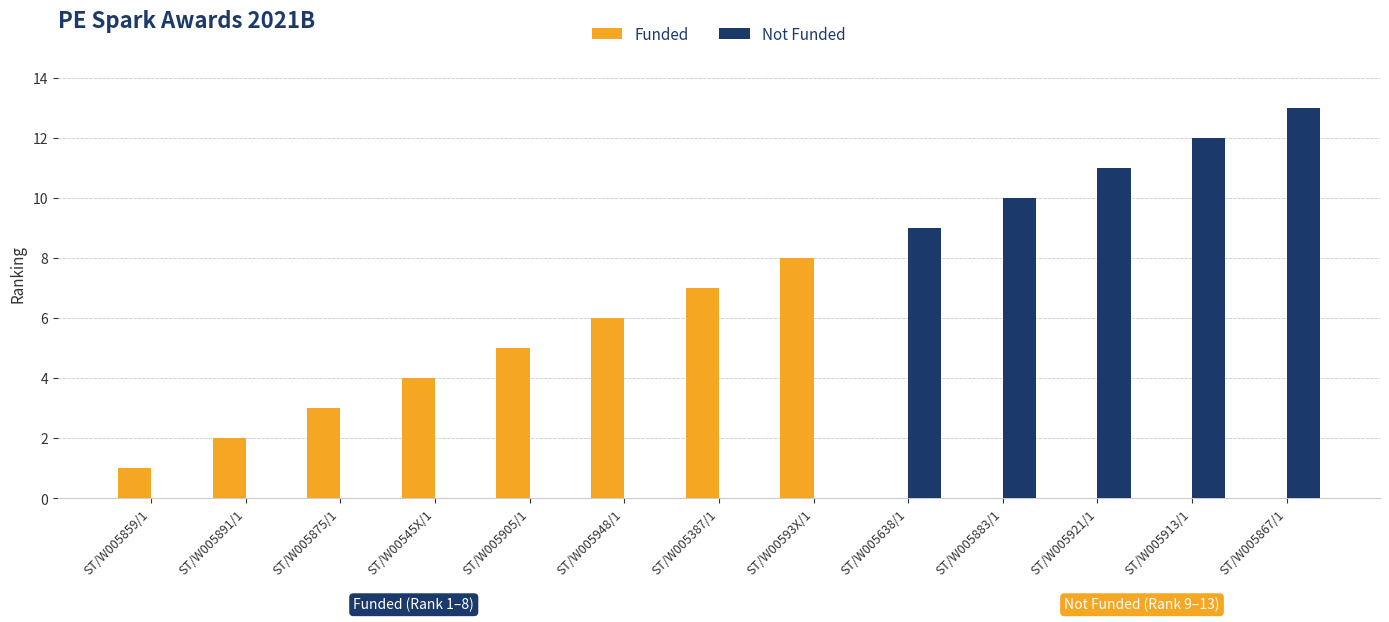

How many categories are shown in the chart?

13